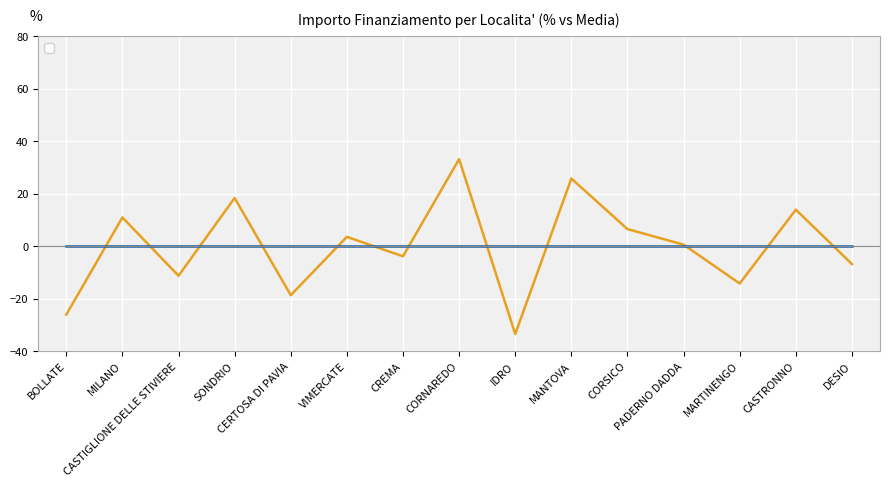

What is the smallest value displayed?

-33.4